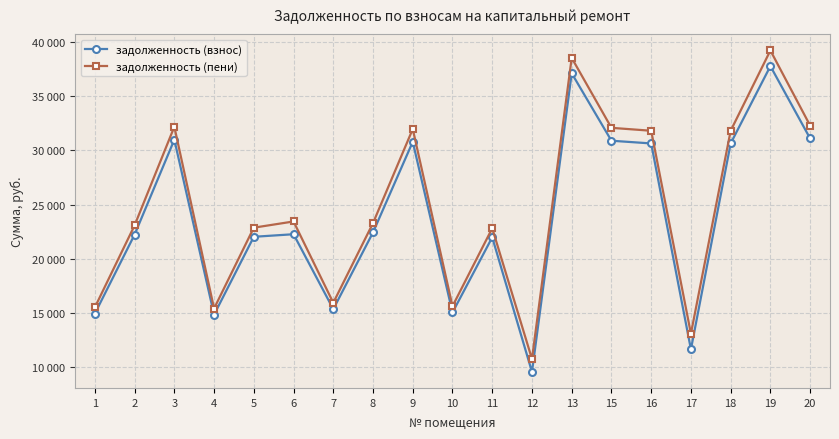

Reading left to right, extract all data points from this chart.

задолженность (взнос): 14939.5	22230.7	30990.4	14837.6	22026.7	22263.7	15347.5	22434.7	30796.8	15041.6	21975.9	9558.1	37119.4	30894.9	30643.9	11639.0	30643.9	37782.2	31102.7
задолженность (пени): 15510.8	23080.9	32186.4	15405.0	22869.1	23441.5	15934.4	23292.7	31974.6	15616.8	22816.3	10747.6	38539.0	32084.4	31815.8	13083.9	31815.8	39227.1	32292.2